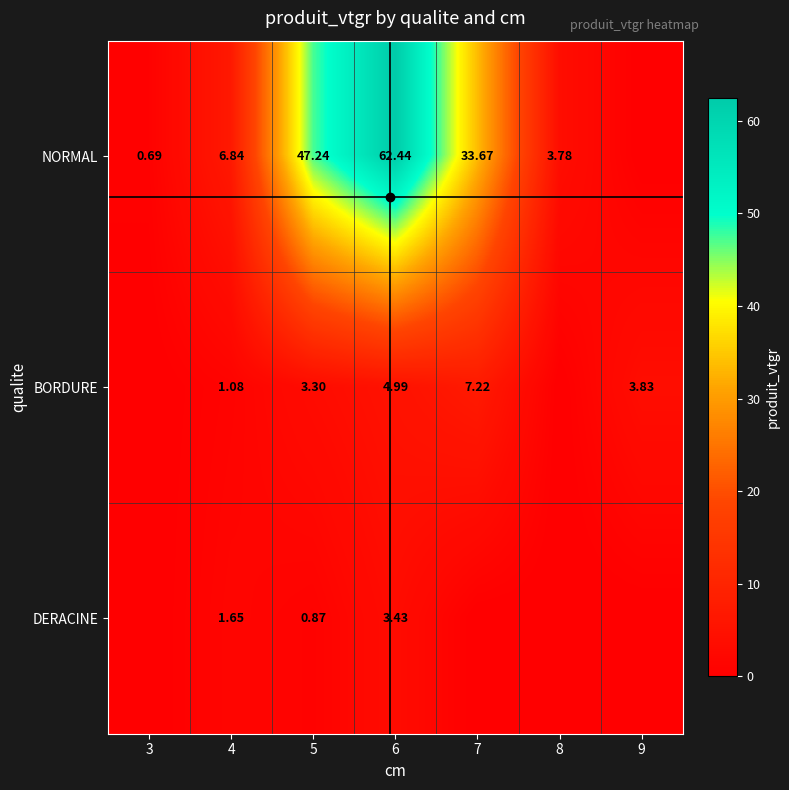

What is the sum of the NORMAL values at 4 and 3?

7.5